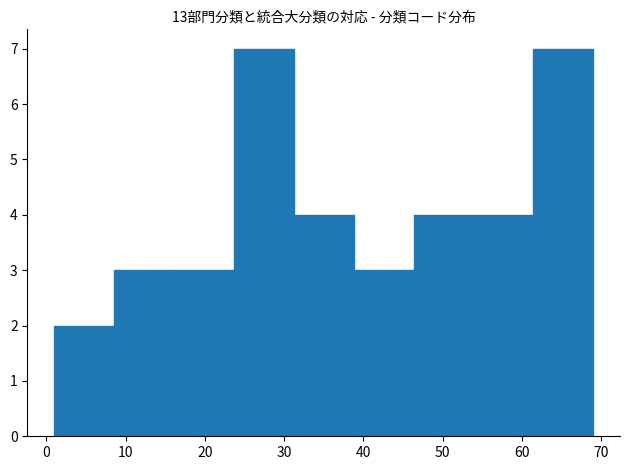

How tall is the bar that spans 46 to 54 on the x-axis? Neither the bar edges nor the heights are printed on the chart, so give them approximately, as read against the axes.

4